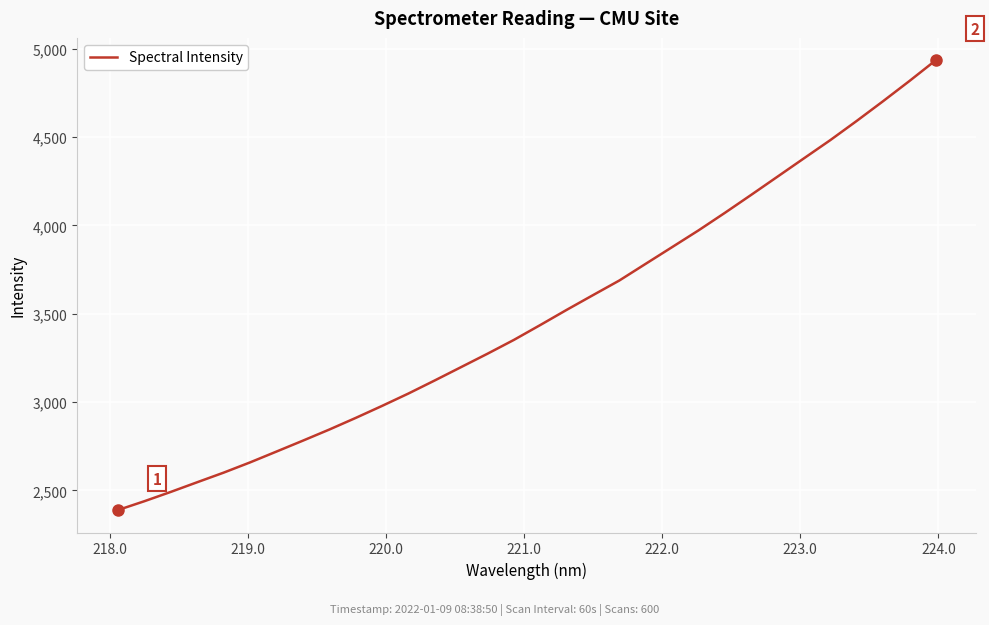

What is the maximum value shown in the chart?

4934.4